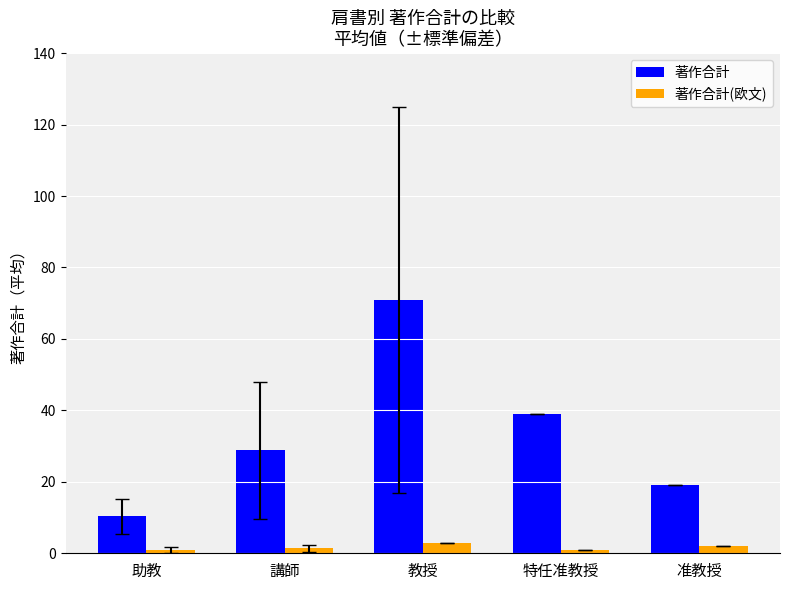

What is the approximate value of 著作合計 at 教授?

71.0